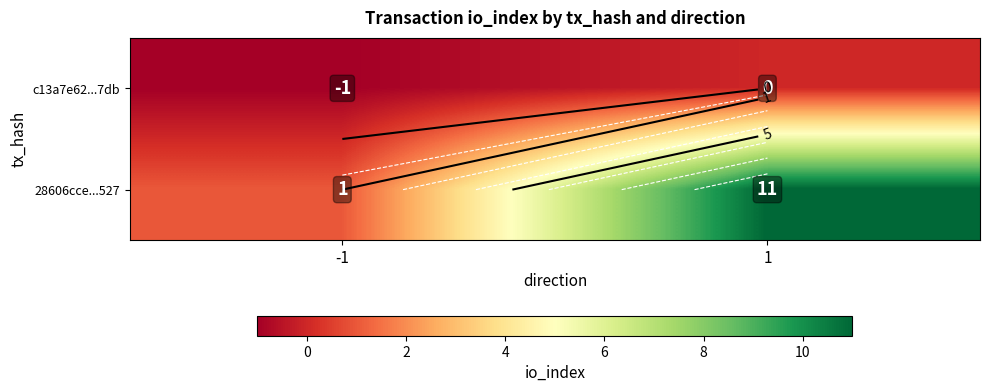

At how many categories does at least one series exceed 4?

1